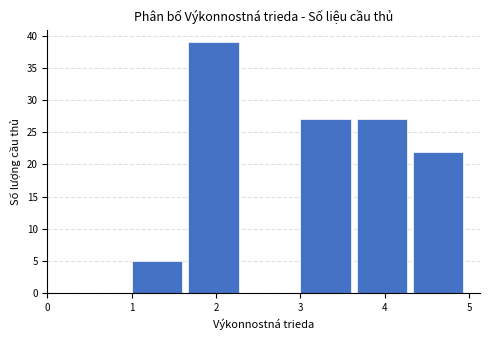

Reading left to right, transcribe this chart: for each bar, give the range it covers on the x-axis and its height. Neither the bar edges nor the heights are printed on the chart, so give them approximately, as read against the axes.

1.0 to 1.7: 5
1.7 to 2.3: 39
2.3 to 3.0: 0
3.0 to 3.7: 27
3.7 to 4.3: 27
4.3 to 5.0: 22